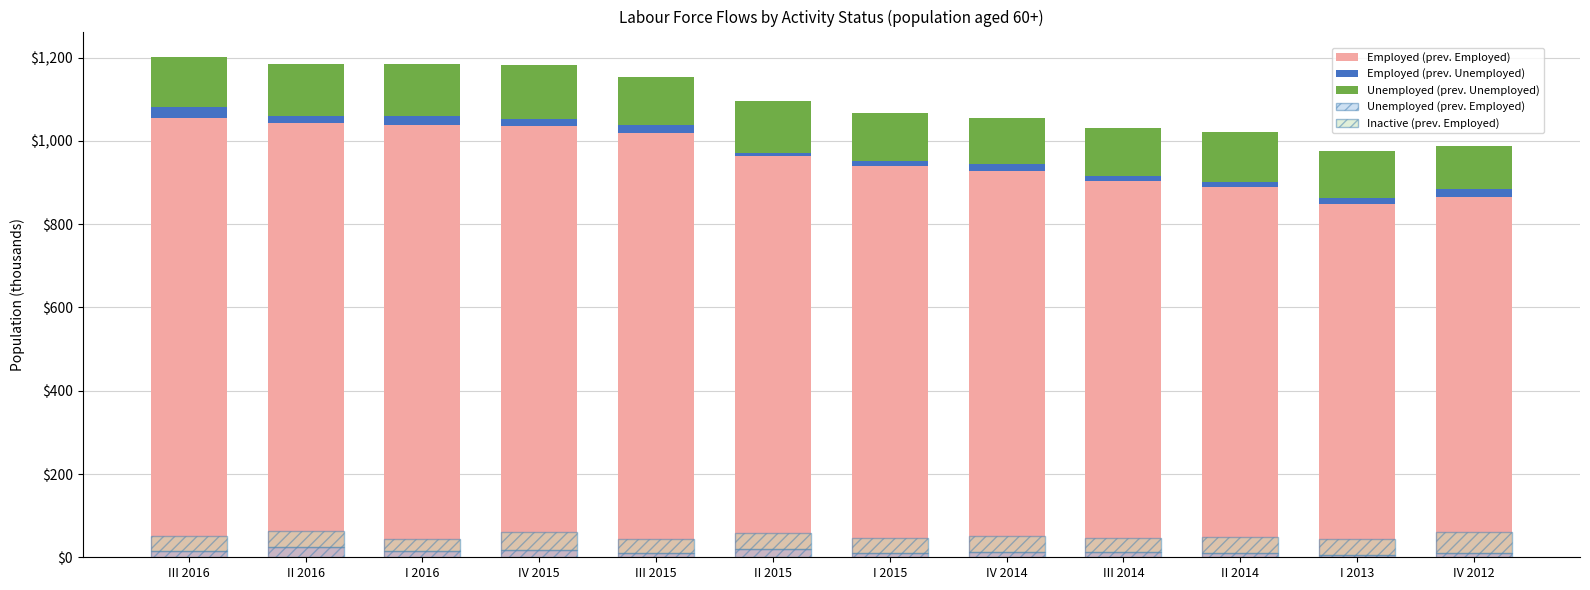

What is the label of the 10th bar from the left?

II 2014